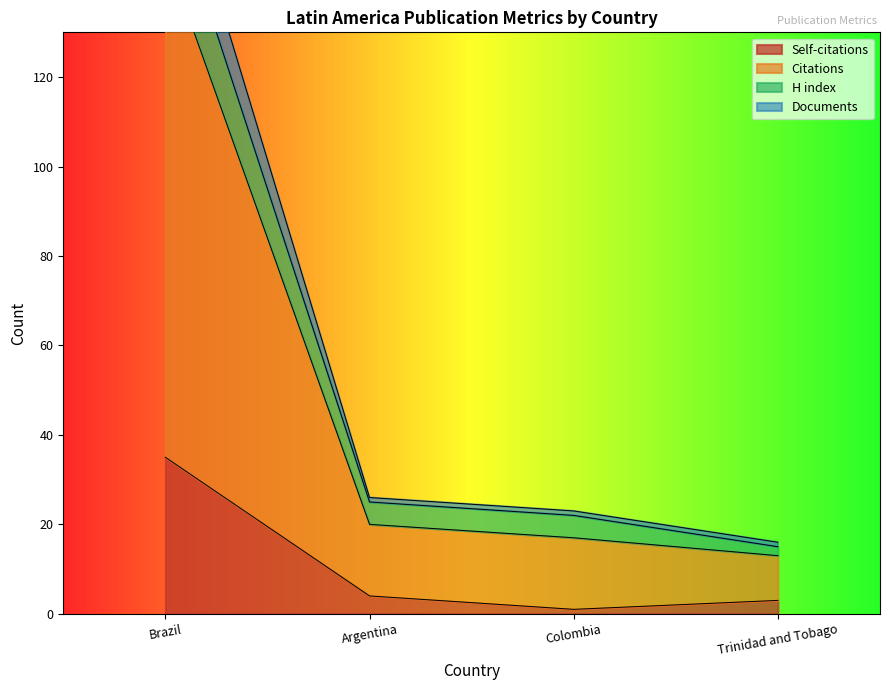

What is the difference between the Self-citations values at Argentina and Brazil?

31